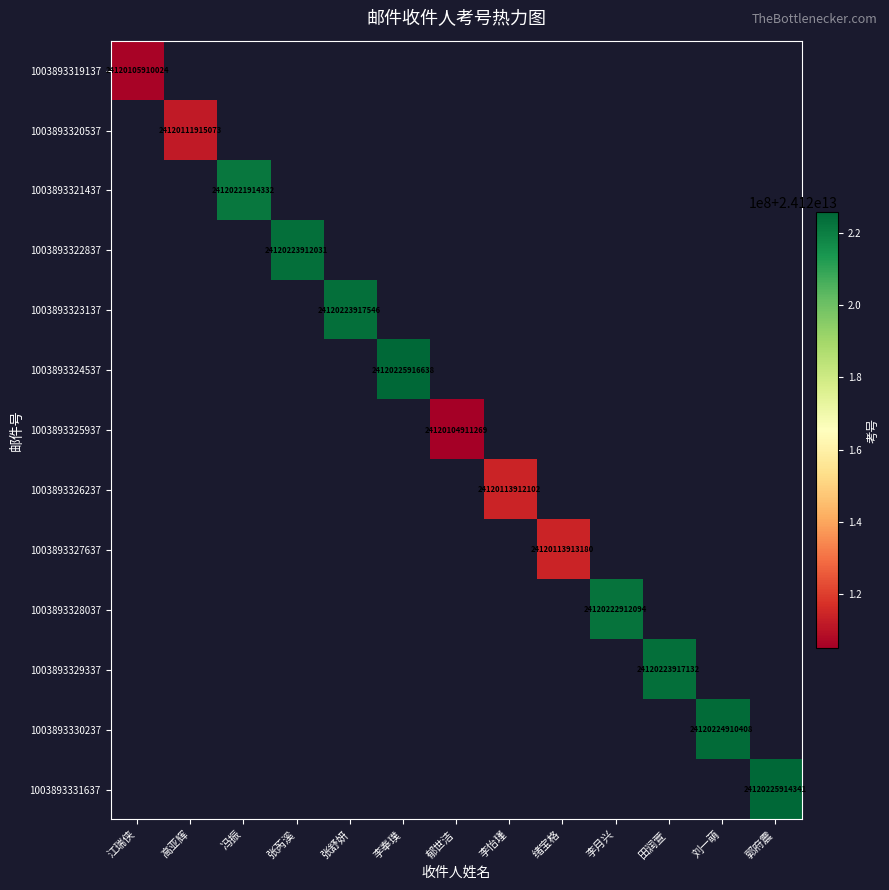

How many series are shown in this chart?

13